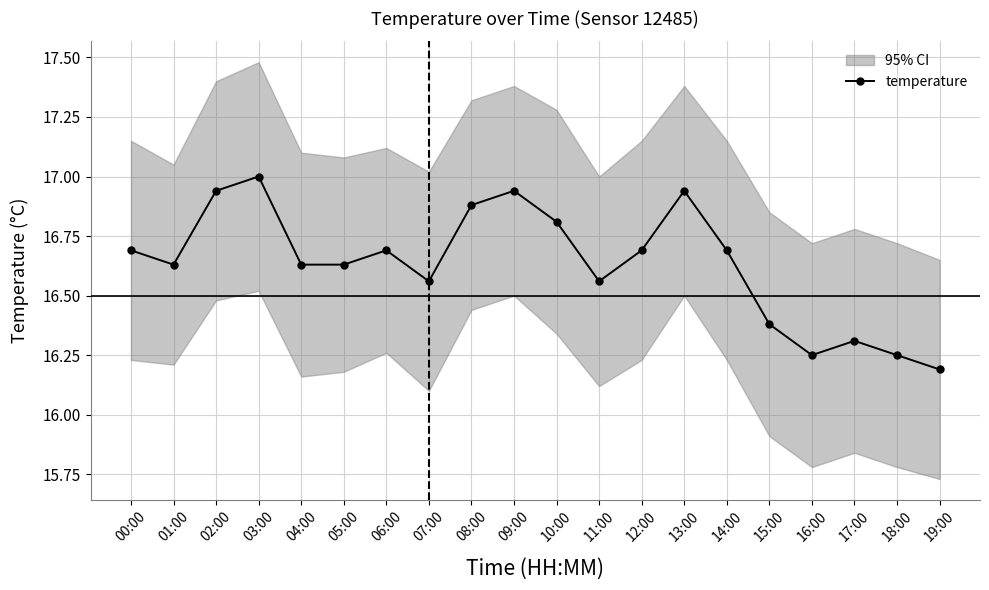

Rank the categories by value from lowest to highest.

19:00, 16:00, 18:00, 17:00, 15:00, 07:00, 11:00, 01:00, 04:00, 05:00, 00:00, 06:00, 12:00, 14:00, 10:00, 08:00, 02:00, 09:00, 13:00, 03:00